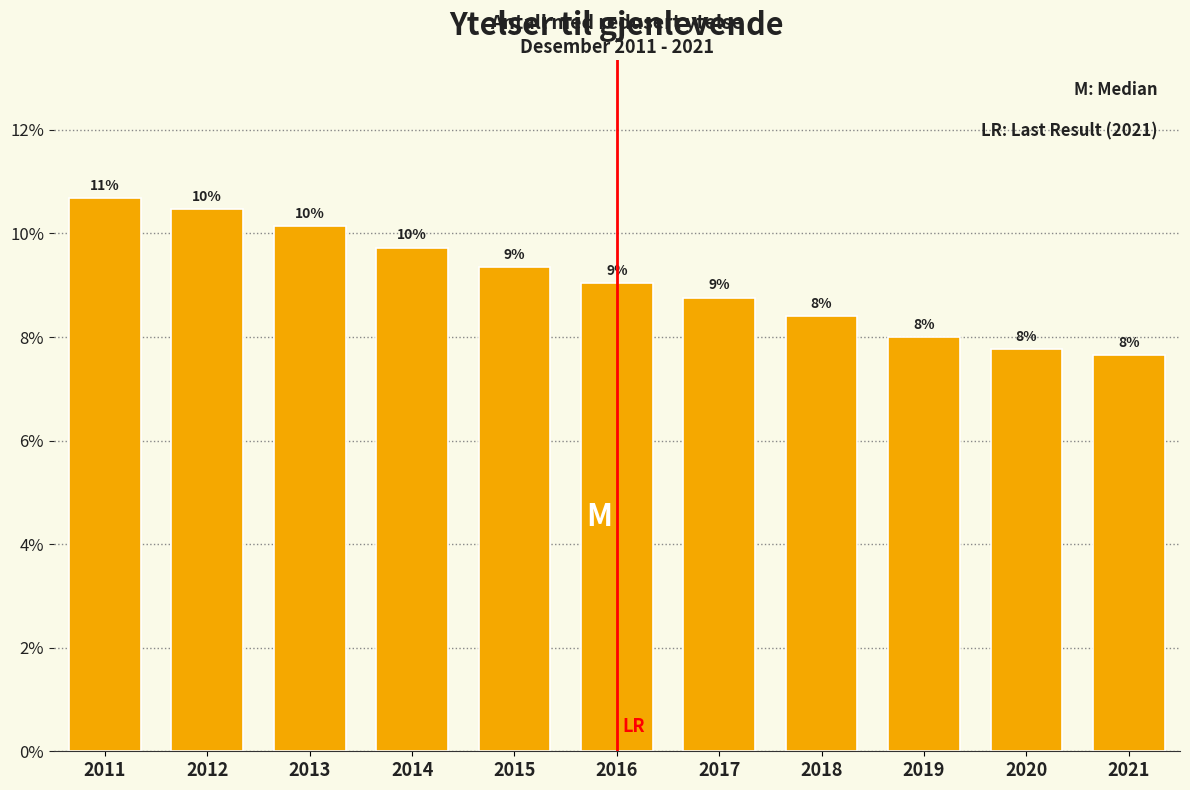

Which category has the lowest value across all series?

2021